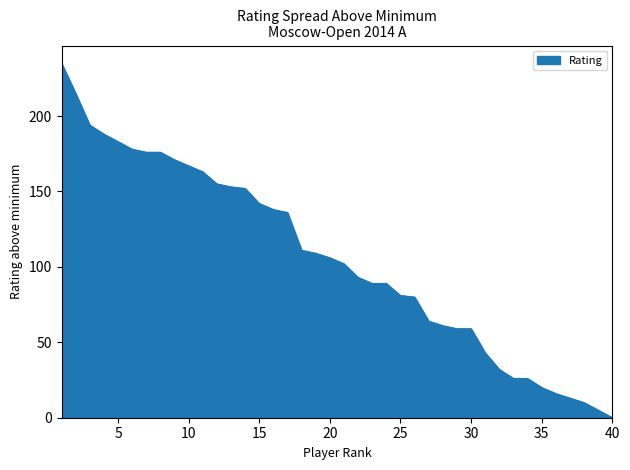

What is the difference between the maximum and minimum values?

235